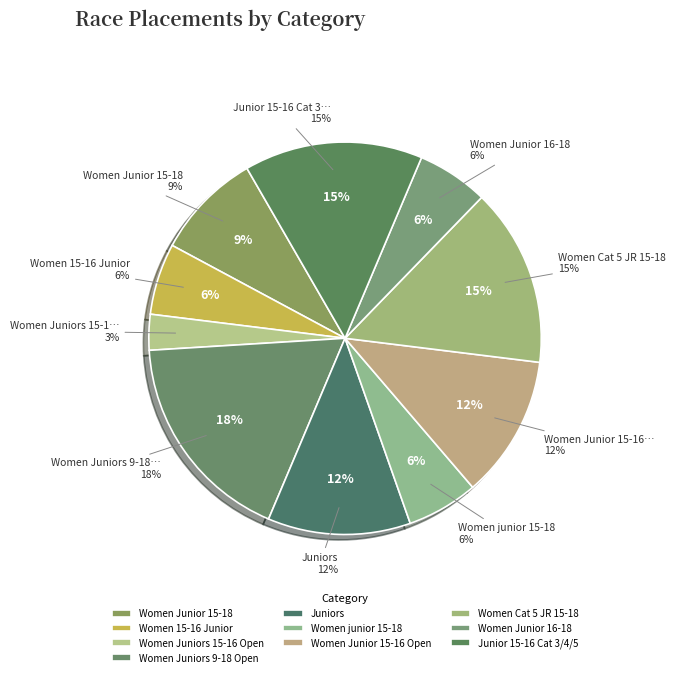

Is it true that Women 15-16 Junior is 1% of the pie?

False